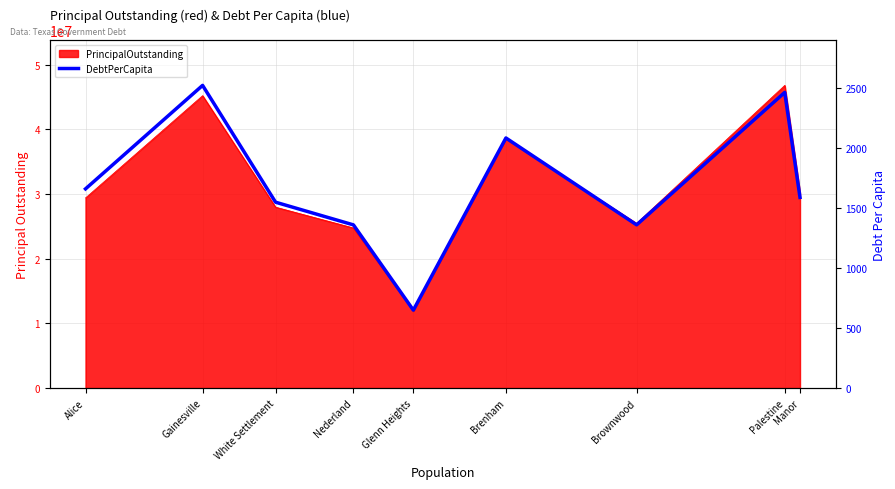

What is the label of the 2nd point from the left?

Gainesville